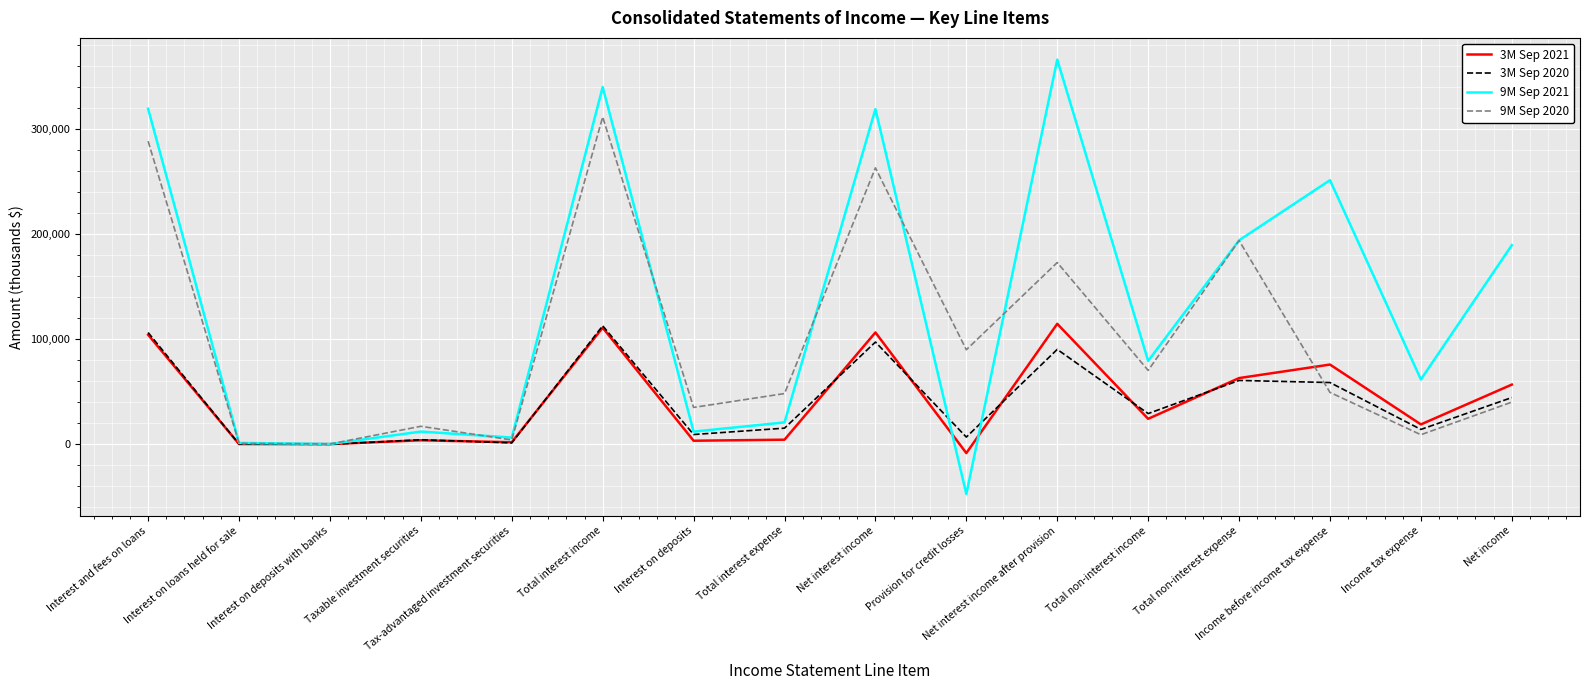

What is the total value across all series at Total non-interest expense?

512568